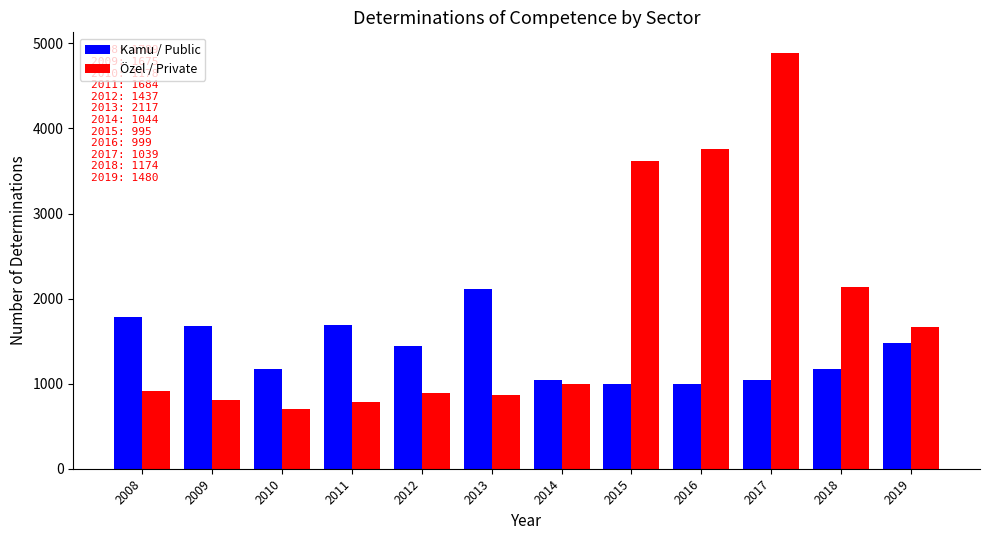

Count the number of categories in the chart.

12